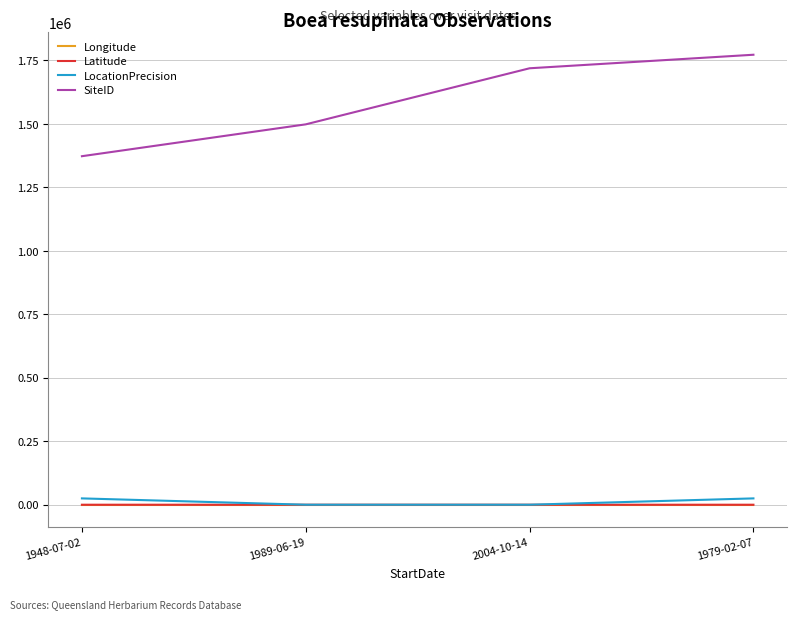

What are all the series names shown in the legend?

Longitude, Latitude, LocationPrecision, SiteID